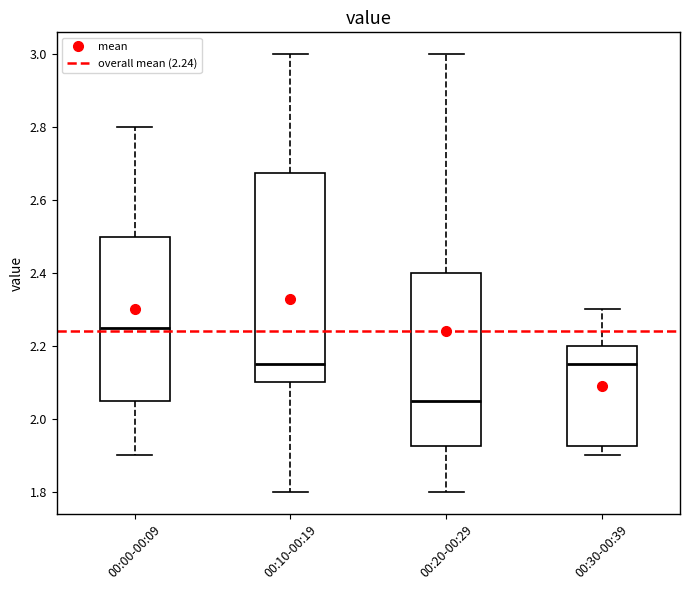

Reading left to right, read every box against the y-axis: the position of its median line, the range the box covers, and the ends of its whiskers. The values are not printed on the chart, so give them approximately, as read against the axis.

00:00-00:09: median 2.26, box 2.06 to 2.50, whiskers 1.90 to 2.80
00:10-00:19: median 2.16, box 2.10 to 2.68, whiskers 1.80 to 3.00
00:20-00:29: median 2.06, box 1.92 to 2.40, whiskers 1.80 to 3.00
00:30-00:39: median 2.16, box 1.92 to 2.20, whiskers 1.90 to 2.30